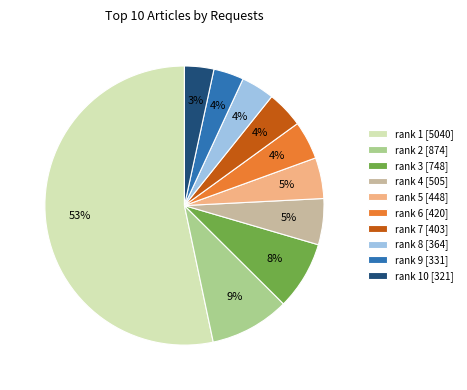

What is the ratio of the value at rank 4 [505] to the value at rank 2 [874]?

0.6